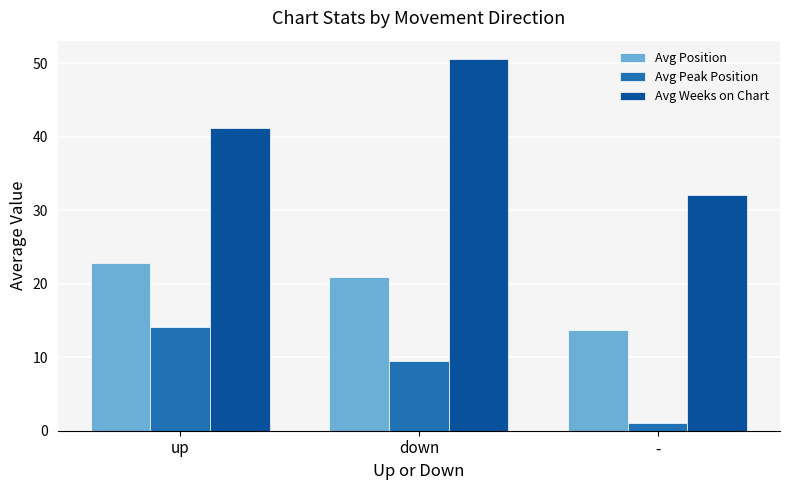

Which series changed the most between up and down?

Avg Weeks on Chart